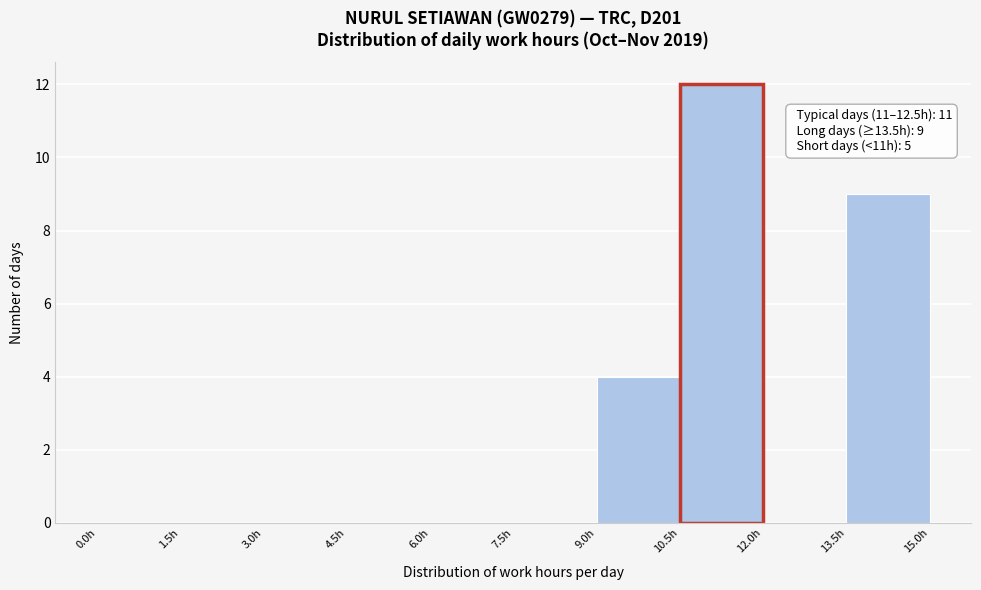

Over which range of the x-axis is the bar tallest?

10.5 to 12.0